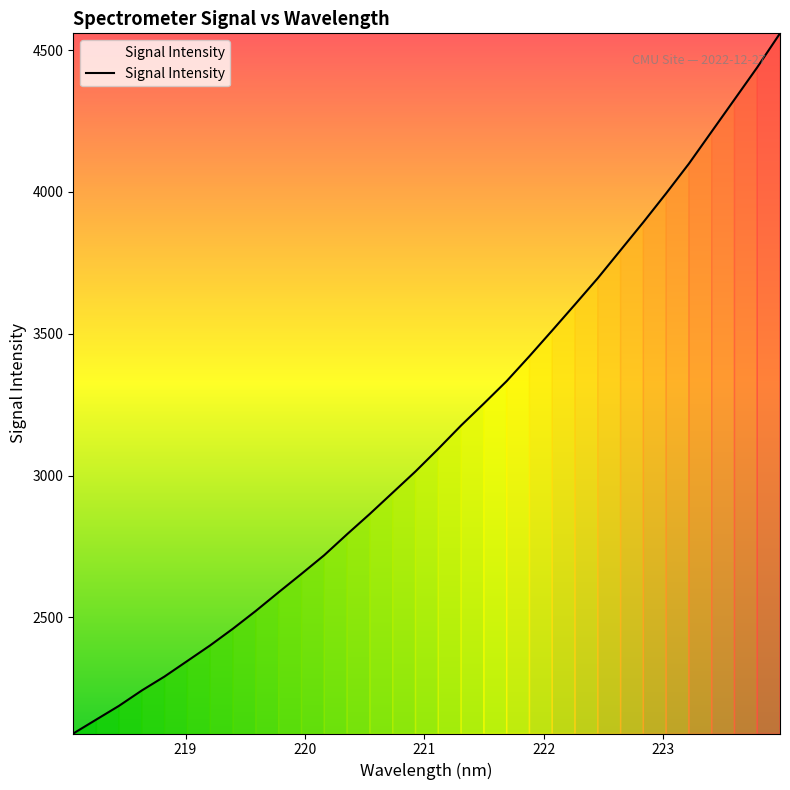

What is the sum of all values?

100672.4